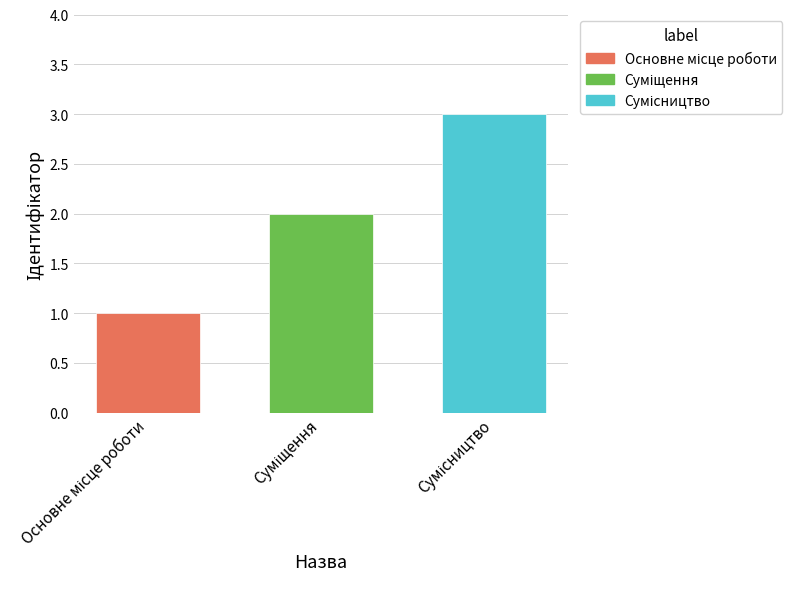

What is the sum of all values?

6